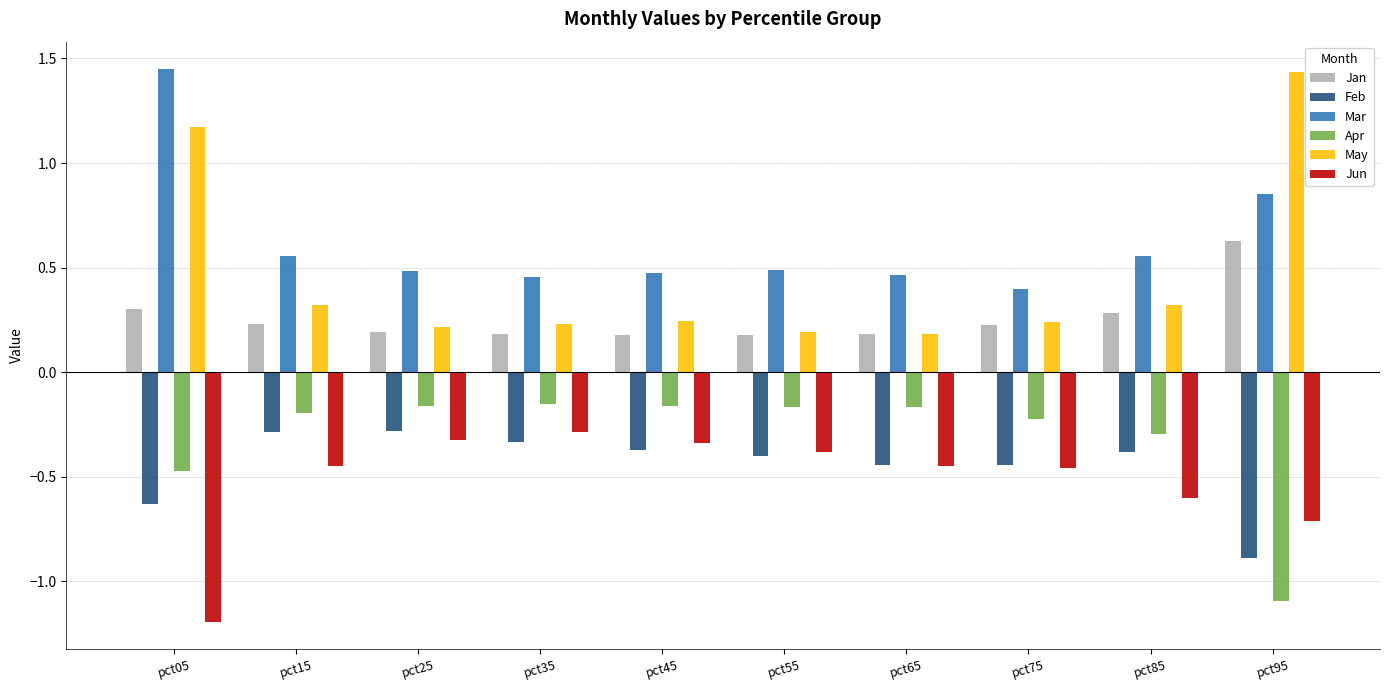

At which category is the sum across all series the highest?

pct05